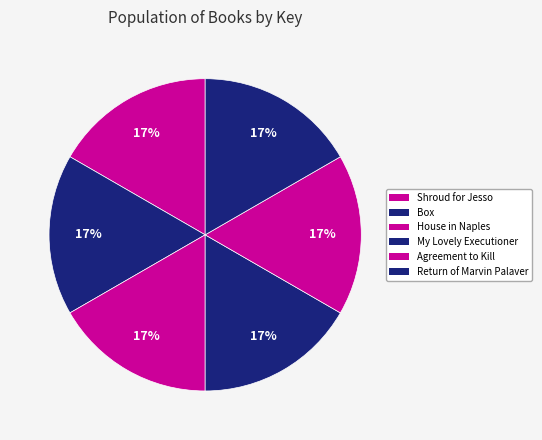

How many slices are in this pie chart?

6